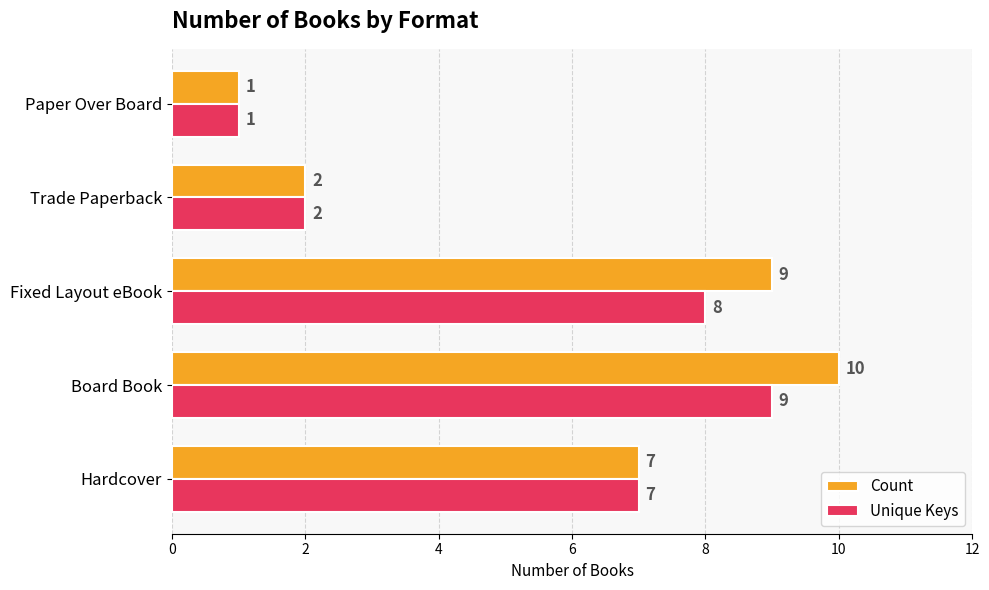

List the labels in order of Count value, largest first.

Board Book, Fixed Layout eBook, Hardcover, Trade Paperback, Paper Over Board